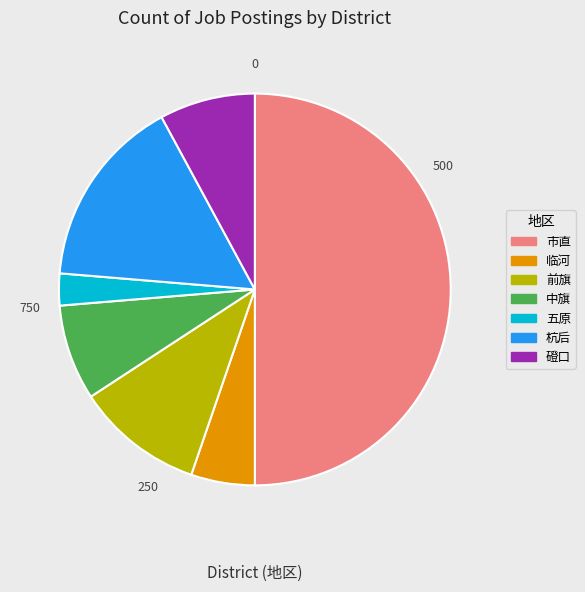

What is the ratio of the value at 中旗 to the value at 磴口?

1.0